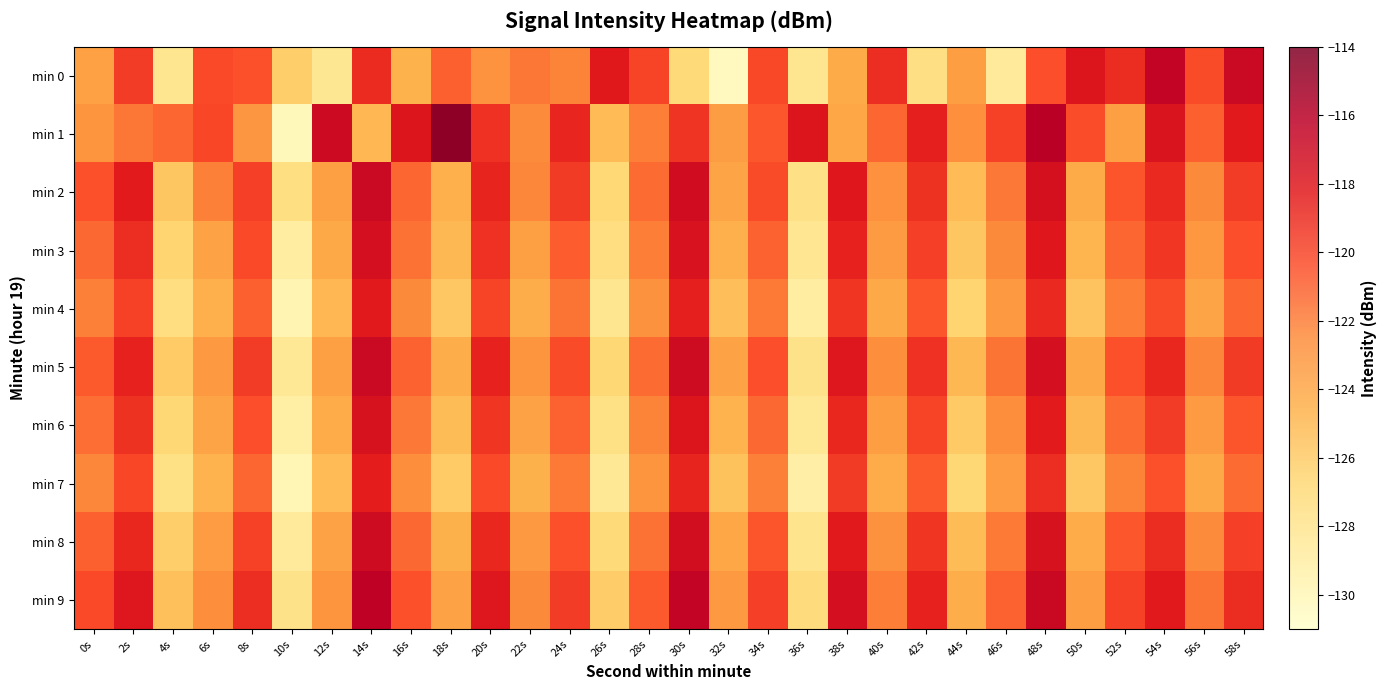

How many distinct data groups are displayed?

10